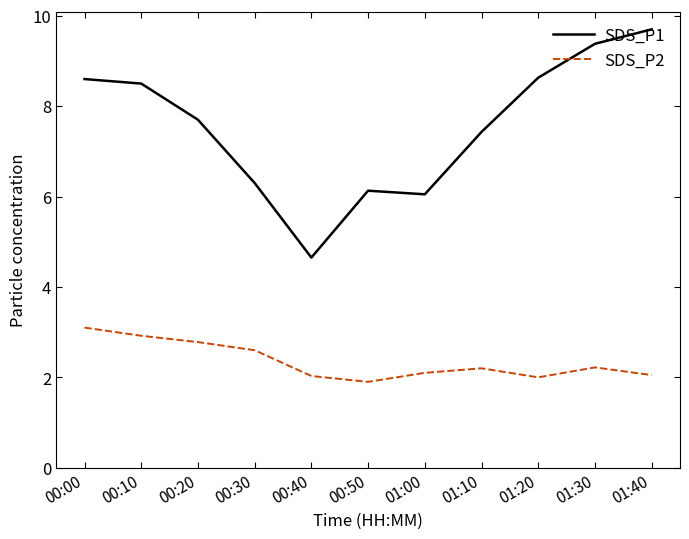

How many lines are shown in the chart?

2